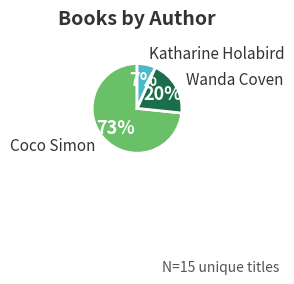

How many slices are in this pie chart?

3